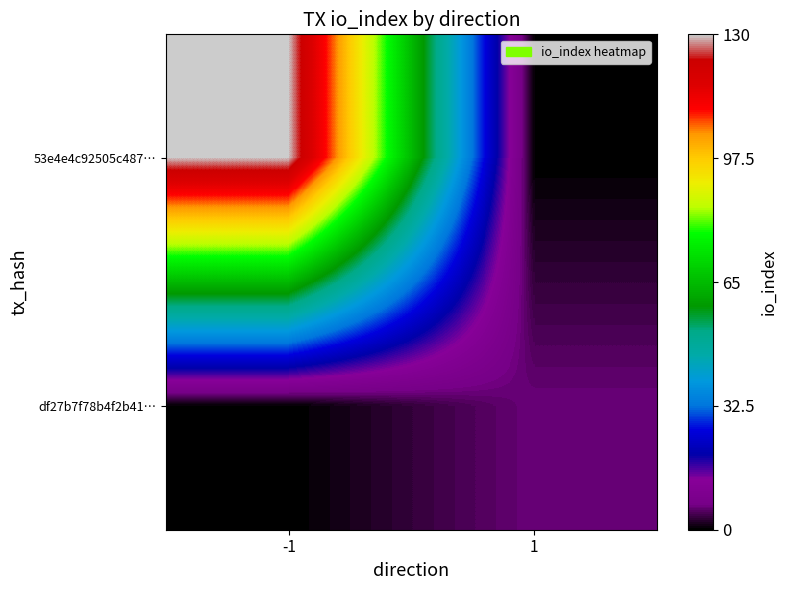

What is the difference between the highest and lowest values at -1?

130